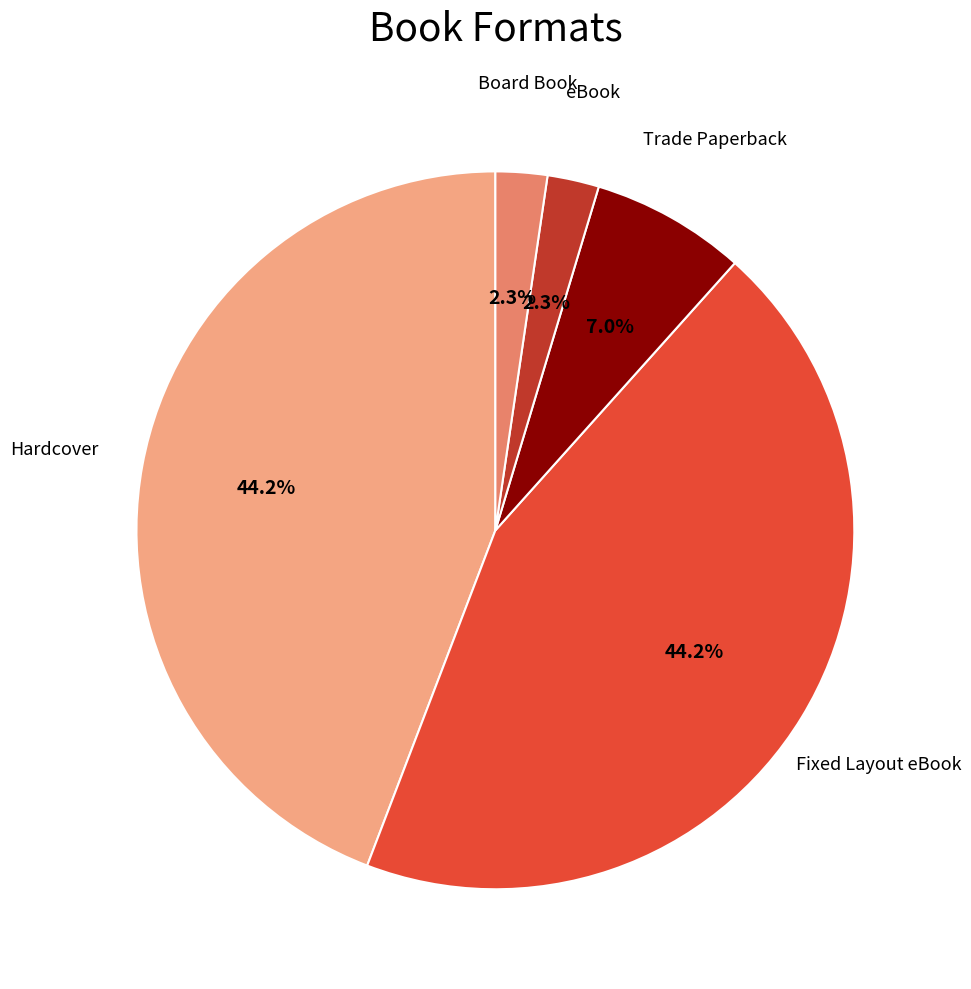

Does Hardcover account for over 50% of the chart?

No